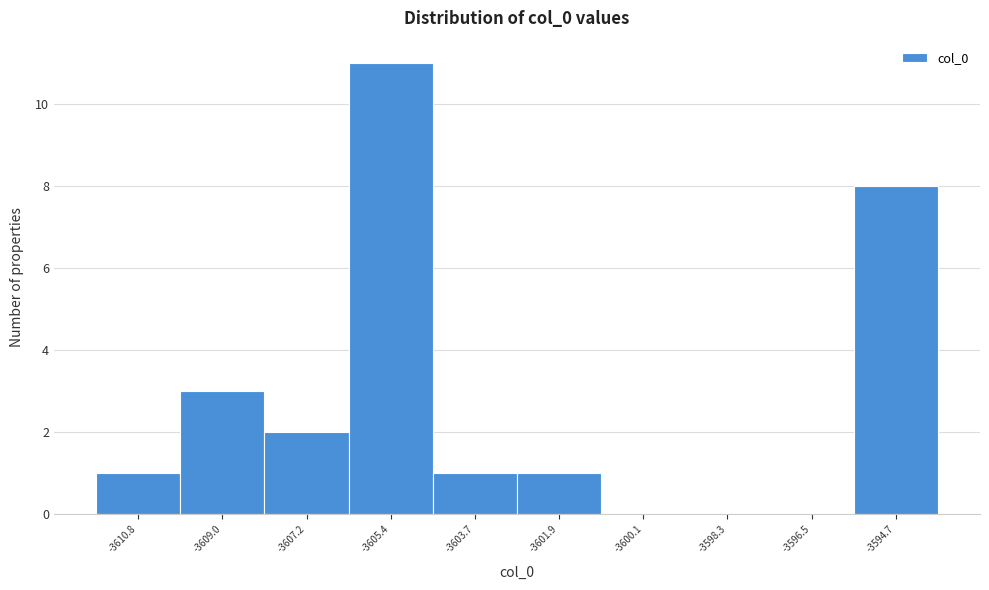

Reading left to right, list every bar in this chart as the range it spans on the x-axis followed by its height. Neither the bar edges nor the heights are printed on the chart, so give them approximately, as read against the axes.

-3611.8 to -3610.0: 1
-3610.0 to -3608.2: 3
-3608.2 to -3606.4: 2
-3606.4 to -3604.6: 11
-3604.6 to -3602.8: 1
-3602.8 to -3601.0: 1
-3601.0 to -3599.2: 0
-3599.2 to -3597.4: 0
-3597.4 to -3595.6: 0
-3595.6 to -3593.8: 8